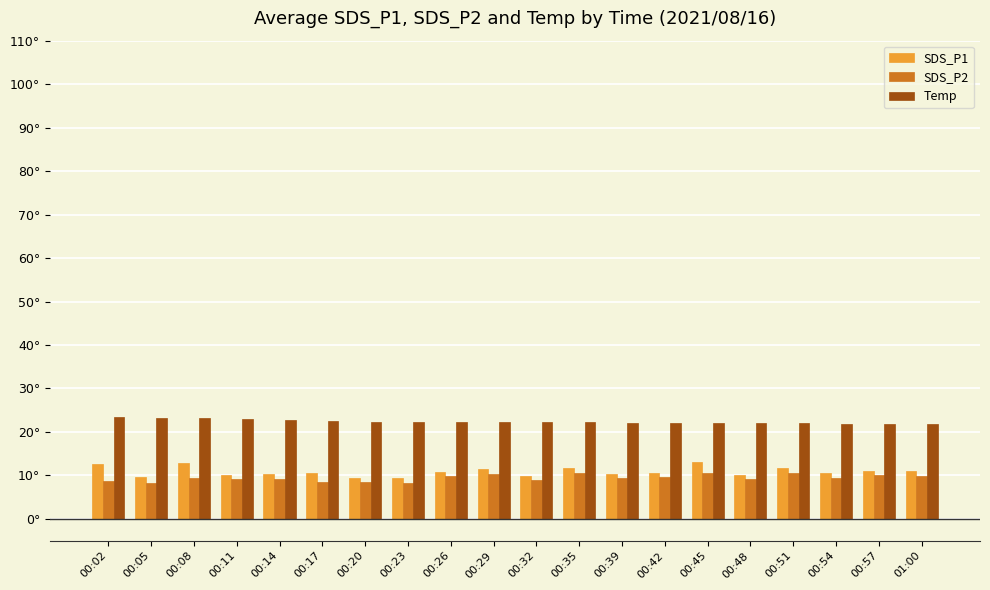

Reading left to right, extract all data points from this chart.

SDS_P1: 00:02=12.6	00:05=9.5	00:08=12.9	00:11=10.1	00:14=10.2	00:17=10.5	00:20=9.4	00:23=9.3	00:26=10.9	00:29=11.4	00:32=9.9	00:35=11.6	00:39=10.4	00:42=10.6	00:45=13.2	00:48=10.0	00:51=11.7	00:54=10.6	00:57=11.0	01:00=11.1
SDS_P2: 00:02=8.6	00:05=8.3	00:08=9.5	00:11=9.2	00:14=9.2	00:17=8.6	00:20=8.5	00:23=8.3	00:26=9.9	00:29=10.4	00:32=8.9	00:35=10.6	00:39=9.5	00:42=9.6	00:45=10.6	00:48=9.1	00:51=10.6	00:54=9.5	00:57=10.0	01:00=9.9
Temp: 00:02=23.4	00:05=23.2	00:08=23.1	00:11=22.9	00:14=22.7	00:17=22.5	00:20=22.4	00:23=22.4	00:26=22.4	00:29=22.3	00:32=22.2	00:35=22.2	00:39=22.1	00:42=22.1	00:45=22.1	00:48=22.0	00:51=22.0	00:54=21.9	00:57=21.9	01:00=21.9